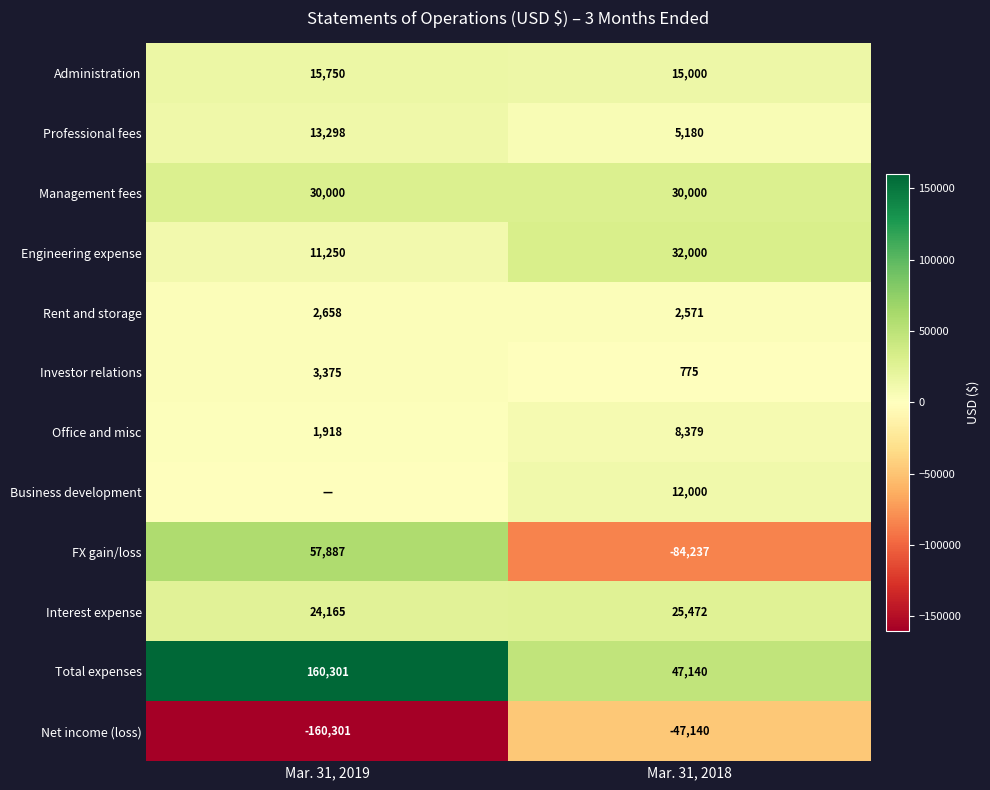

True or false: Interest expense has a value of 44199 at Mar. 31, 2018.

False